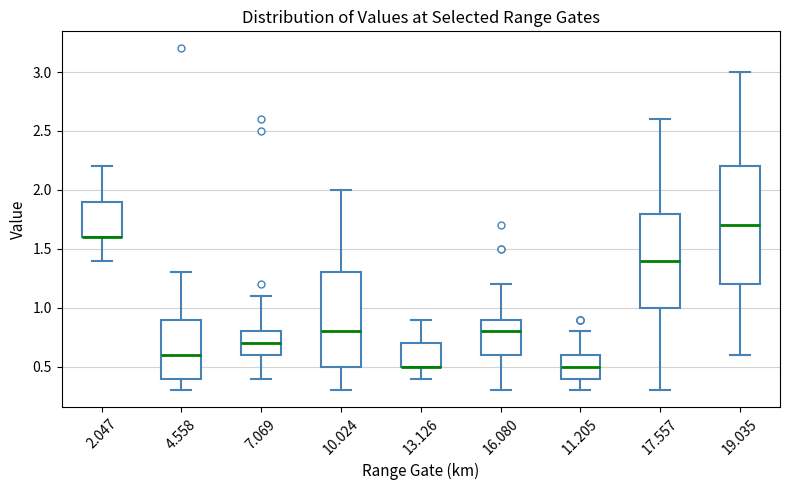

Where is the upper edge of the box at x = 11.205 on the y-axis? The values are not printed on the chart, so give them approximately, as read against the axis.

0.6